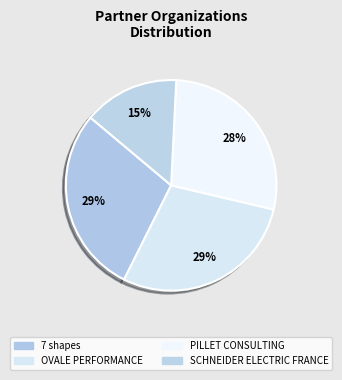

Does SCHNEIDER ELECTRIC FRANCE represent more than half of the total?

No